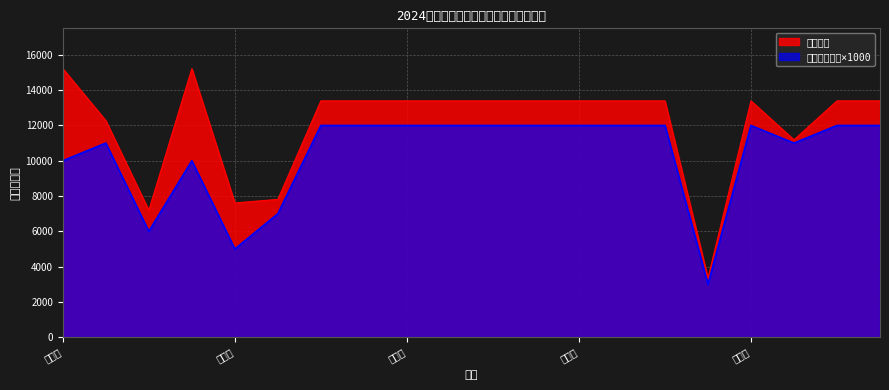

What position from the right is 冉启琼?

10